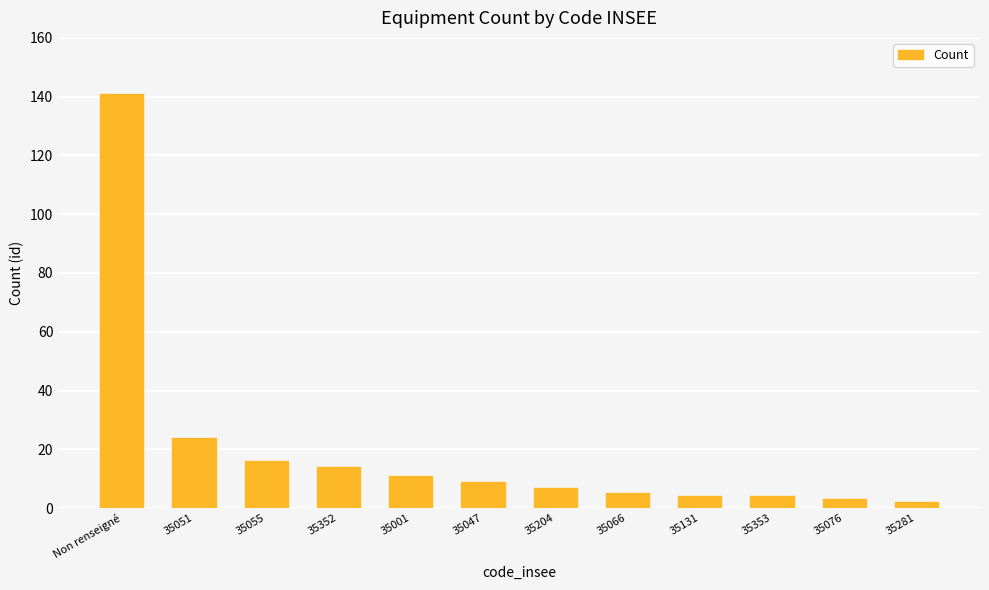

What is the ratio of the value at 35281 to the value at 35066?

0.4